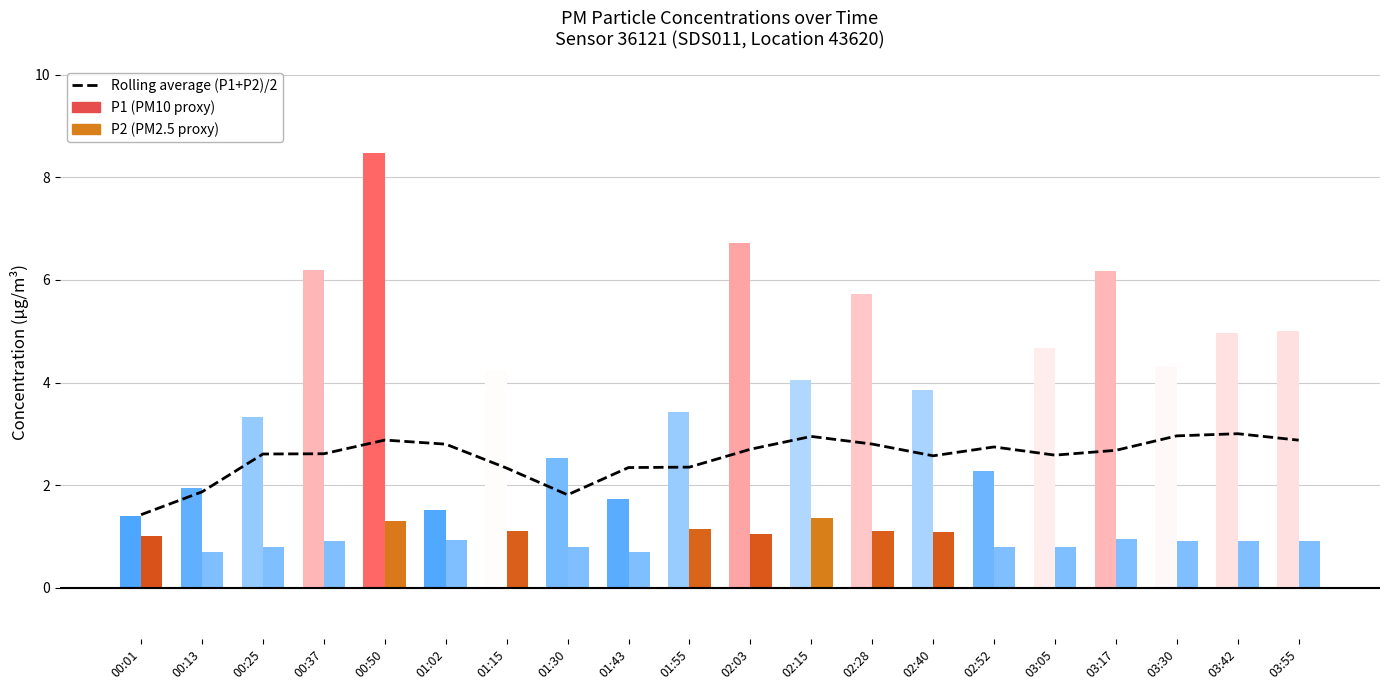

Count the number of values greater than 2.

17